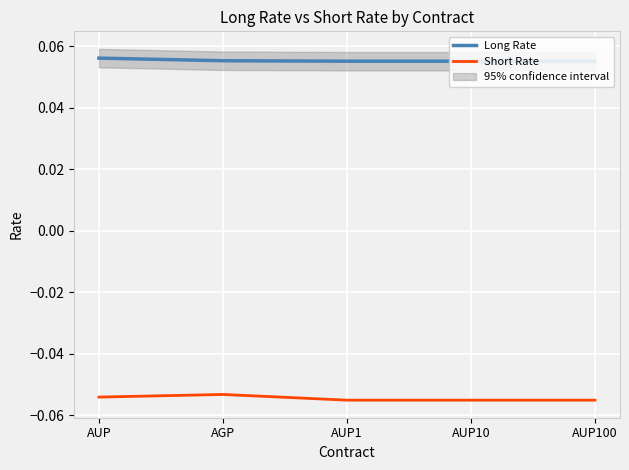

How many data points does each series have?

5